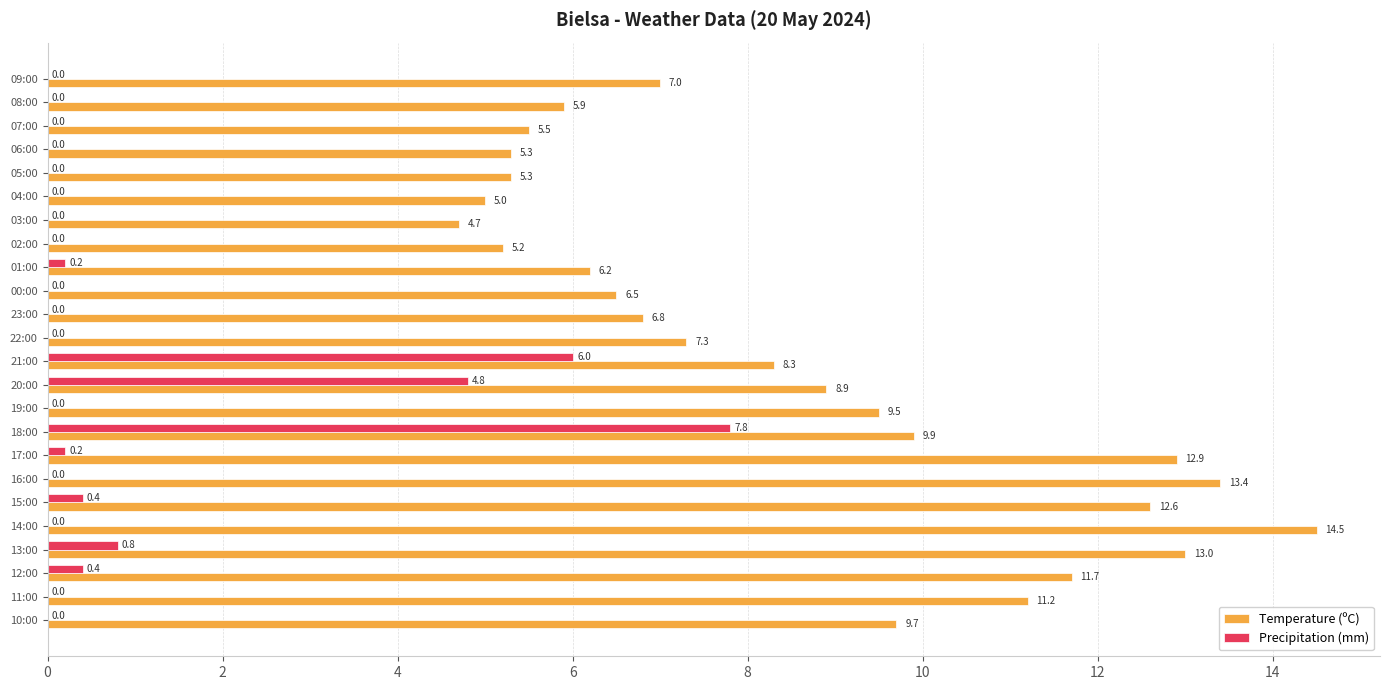

Which series has the widest spread of values?

Temperature (ºC)